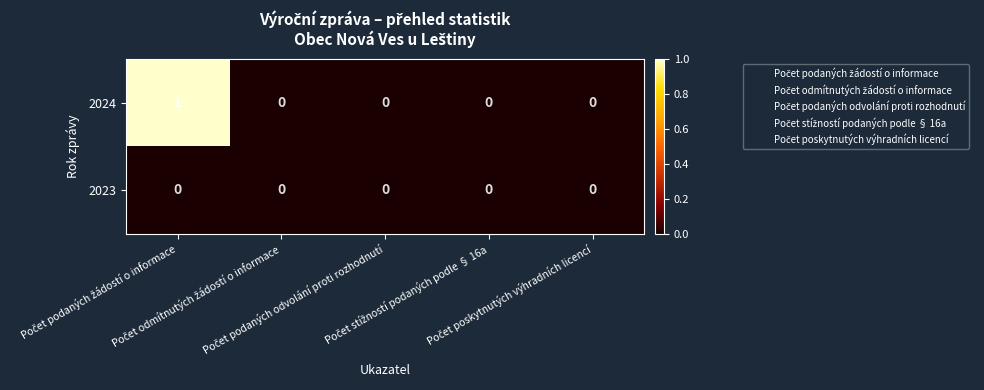

Rank the series by their maximum value, from lowest to highest.

2023, 2024